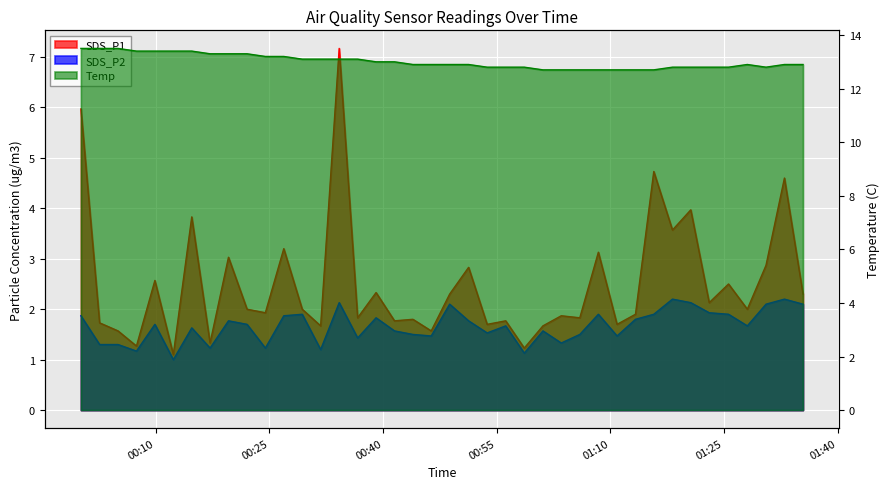

At how many categories does at least one series exceed 4?

40